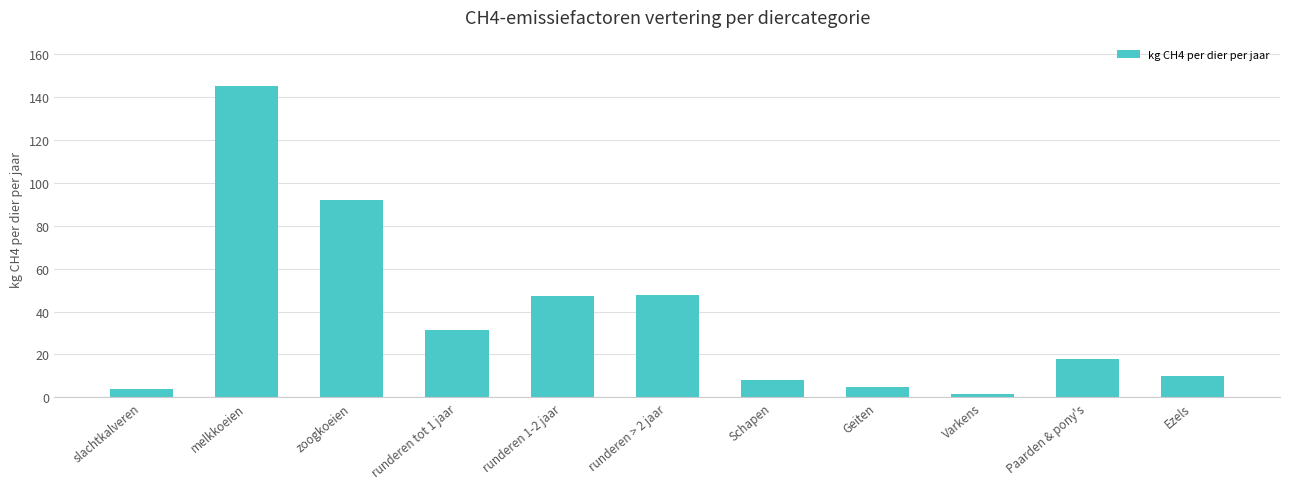

What is the difference between the second highest and second lowest values?

88.0